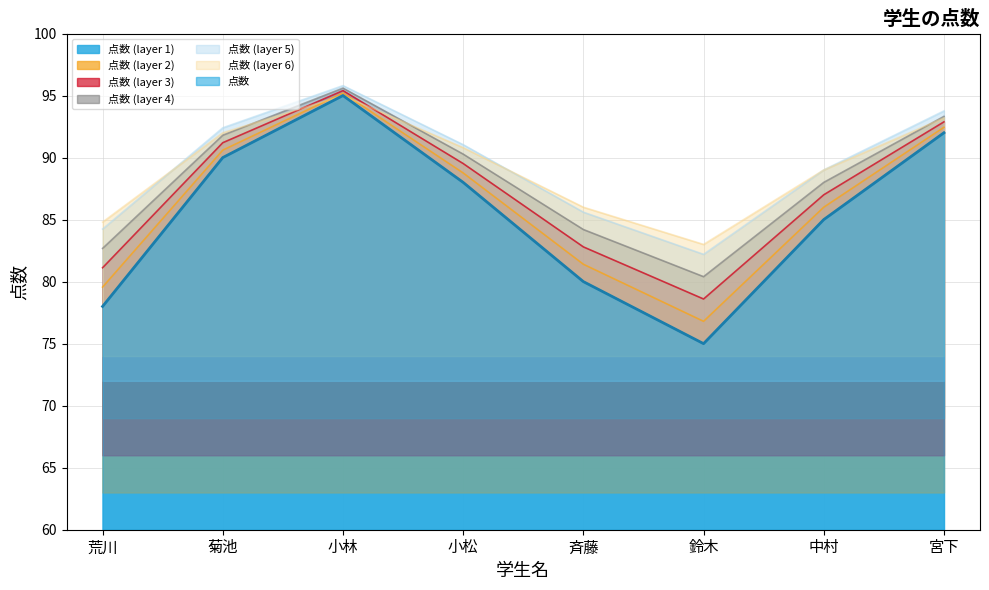

Reading left to right, extract all data points from this chart.

78	90	95	88	80	75	85	92